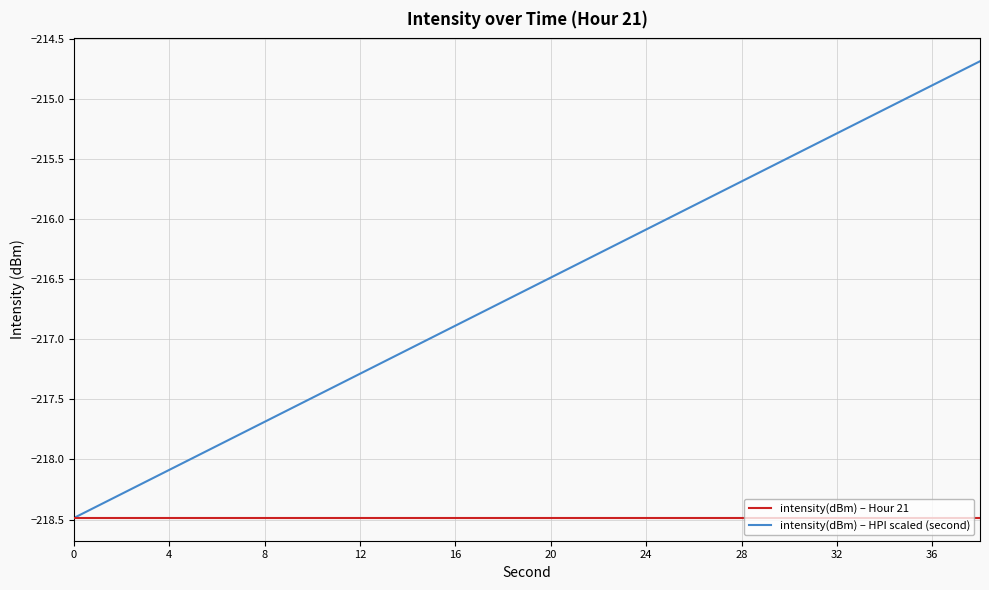

What is the lowest value of the intensity(dBm) – HPI scaled (second) series?

-218.5